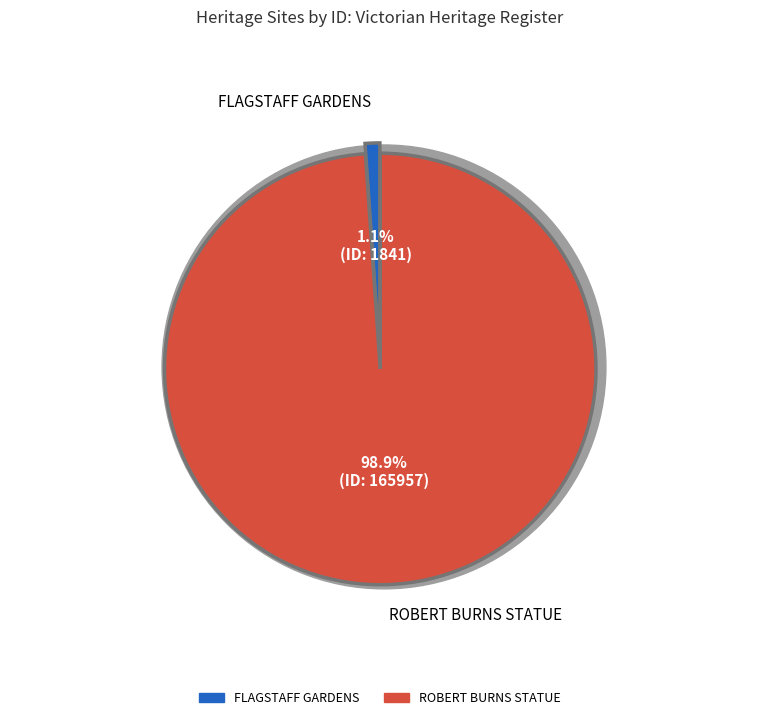

Which slice is the largest?

ROBERT BURNS STATUE